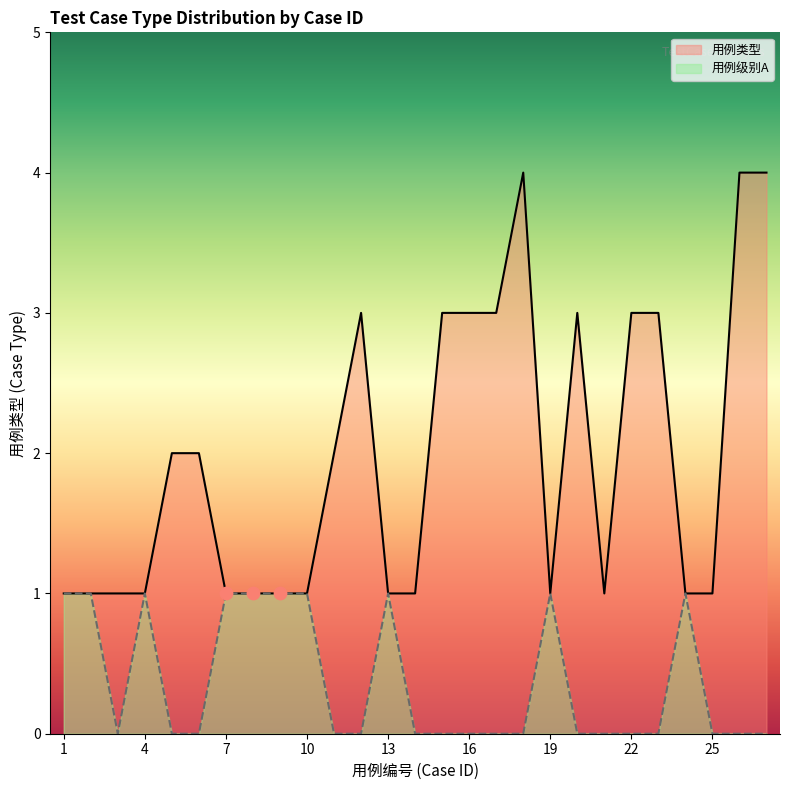

Is the value of 用例类型1 at 19 greater than the value of 用例级别A at 22?

Yes